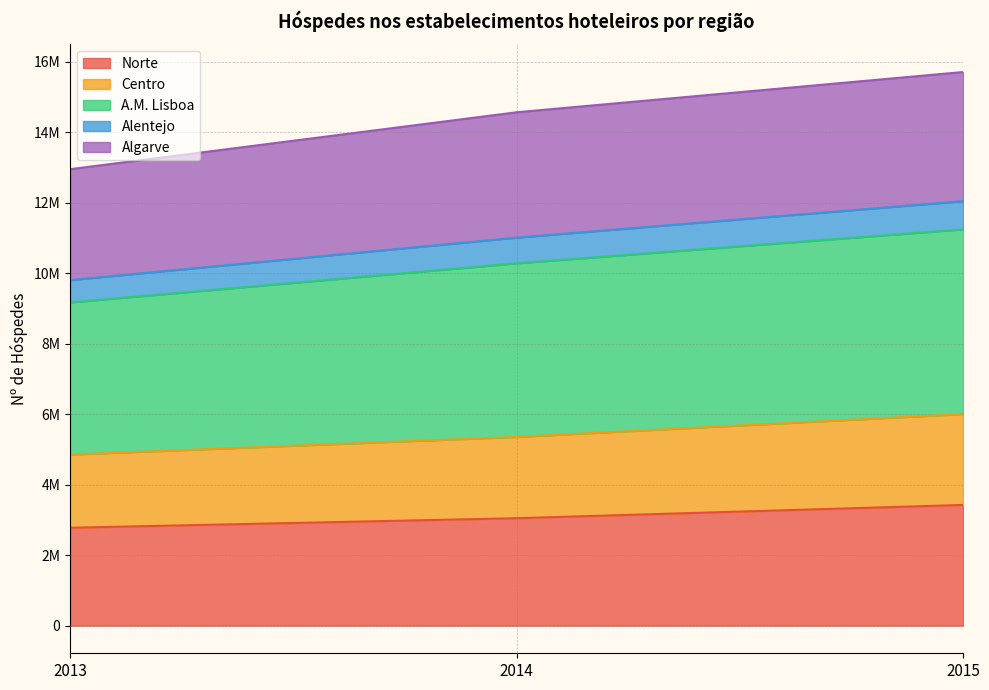

Which series has the largest total across all categories?

A.M. Lisboa